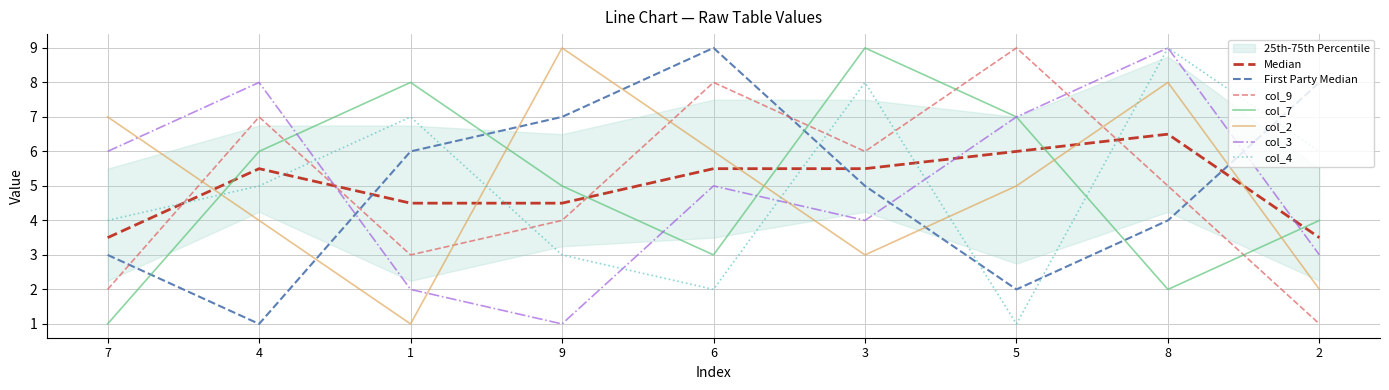

Between 3 and 5, which is larger?

5